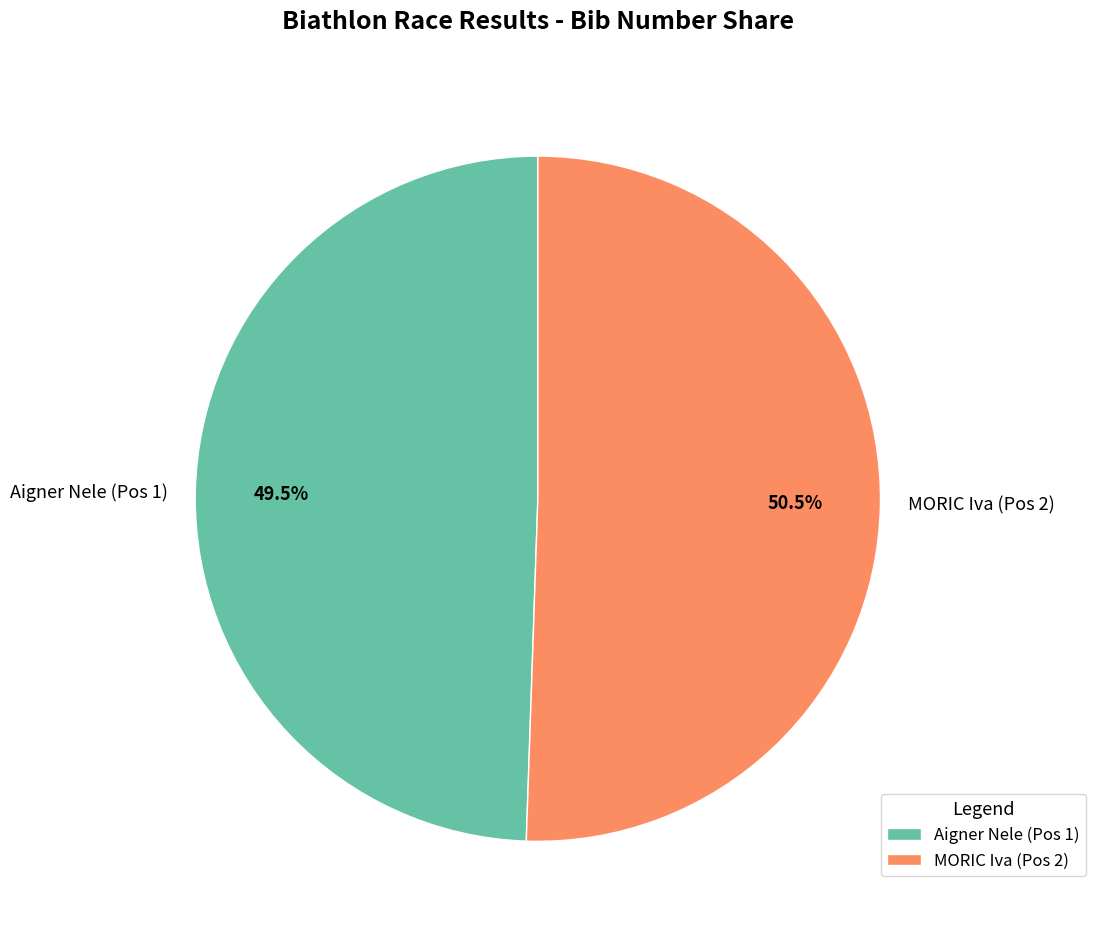

Is the sum of MORIC Iva (Pos 2) and Aigner Nele (Pos 1) greater than half?

Yes